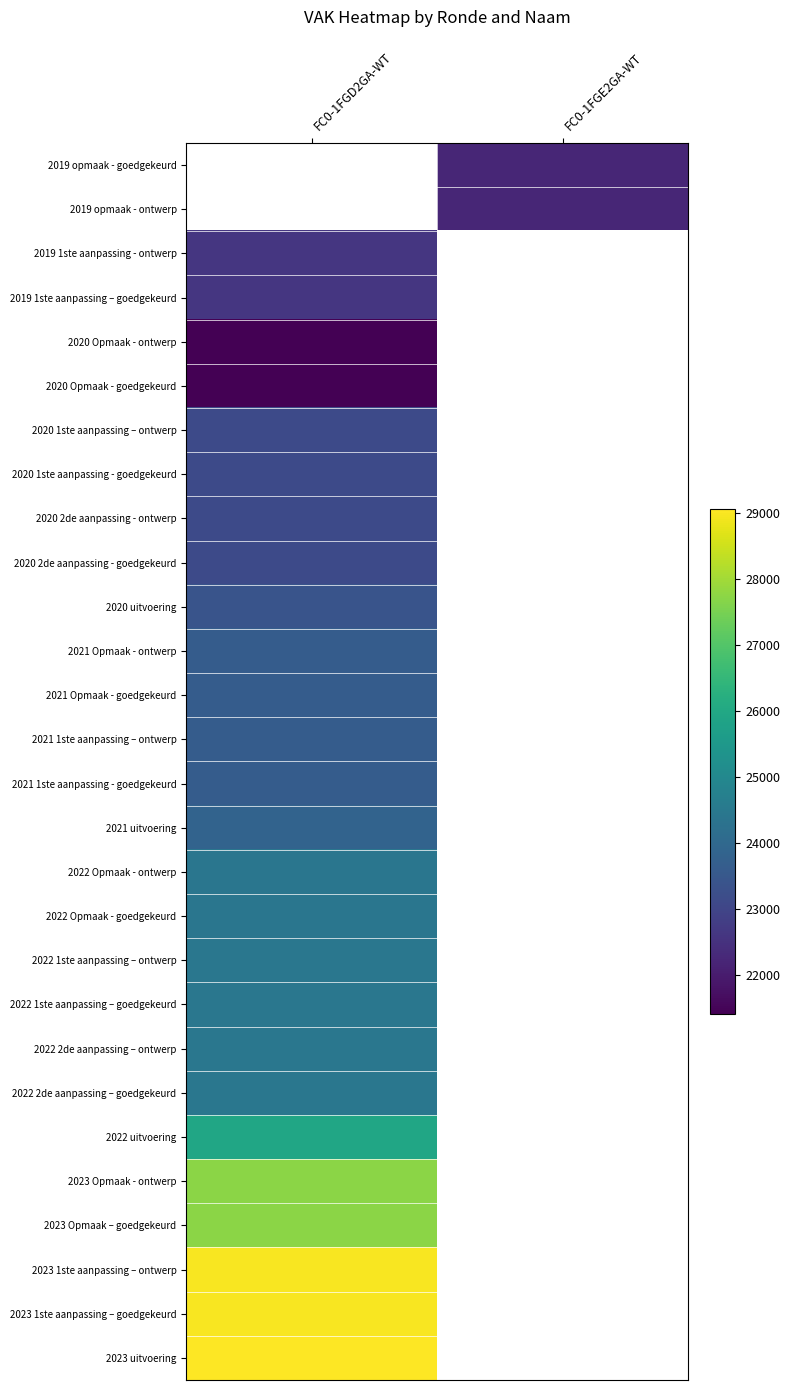

Which category has the lowest value across all series?

FC0-1FGD2GA-WT